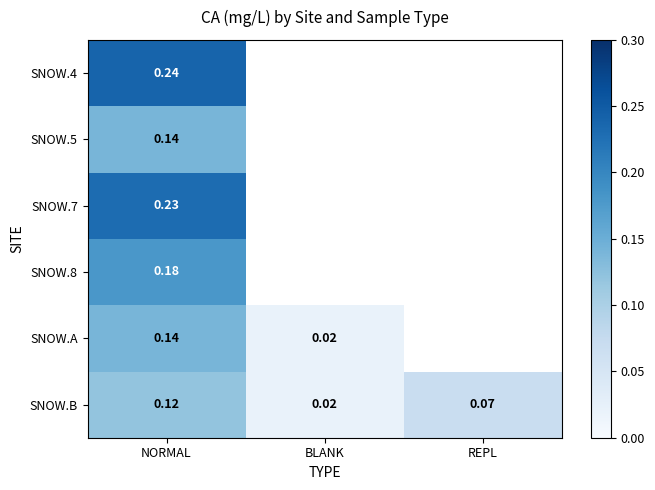

How many values in SNOW.4 are above zero?

1